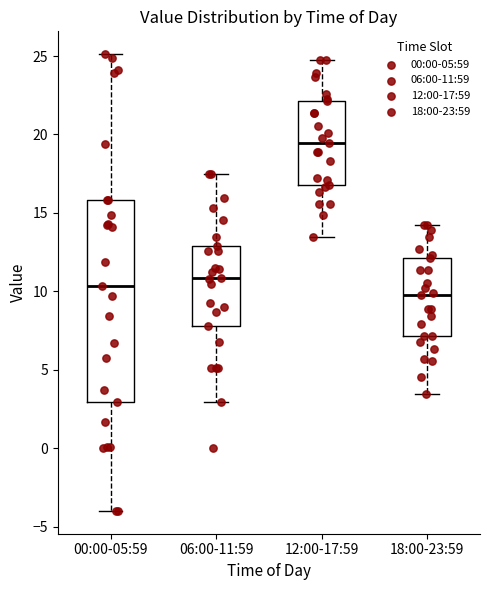

Which box's median line is the highest?

12:00-17:59